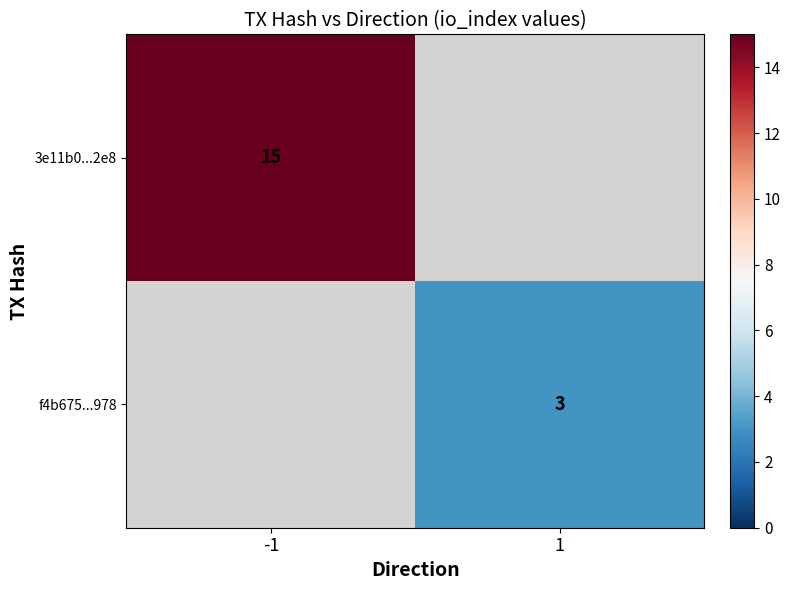

The 3e11b0...2e8 series shows 15 at -1. True or false?

True